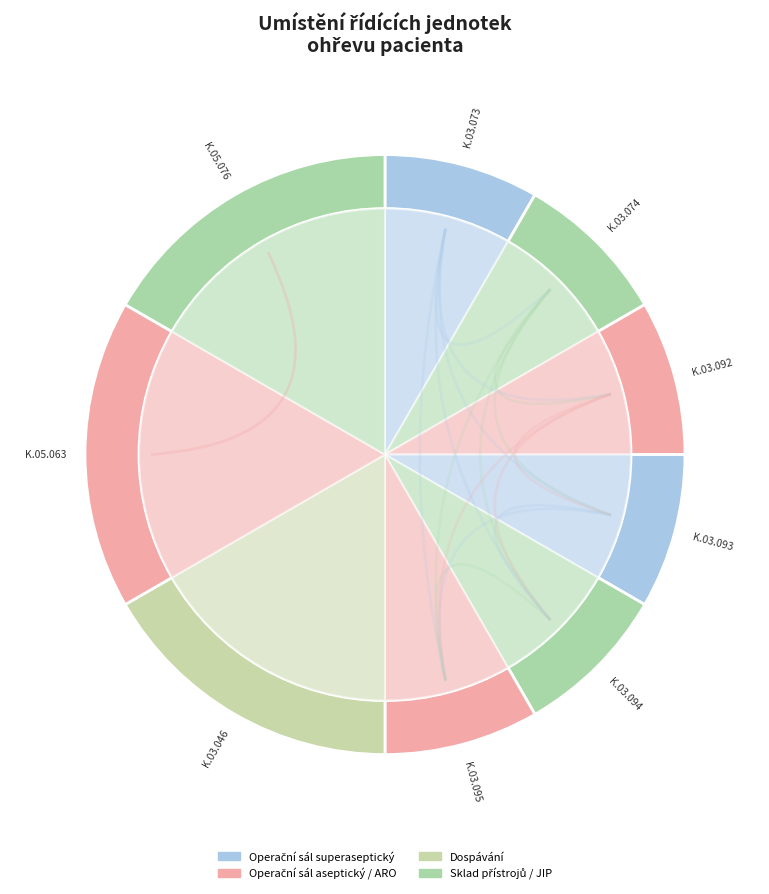

What percentage do K.05.063 SKLAD, UMÝVÁRNA PŘÍSTROJŮ and K.05.076 SKLAD PŘÍSTROJŮ together represent?

33.3%